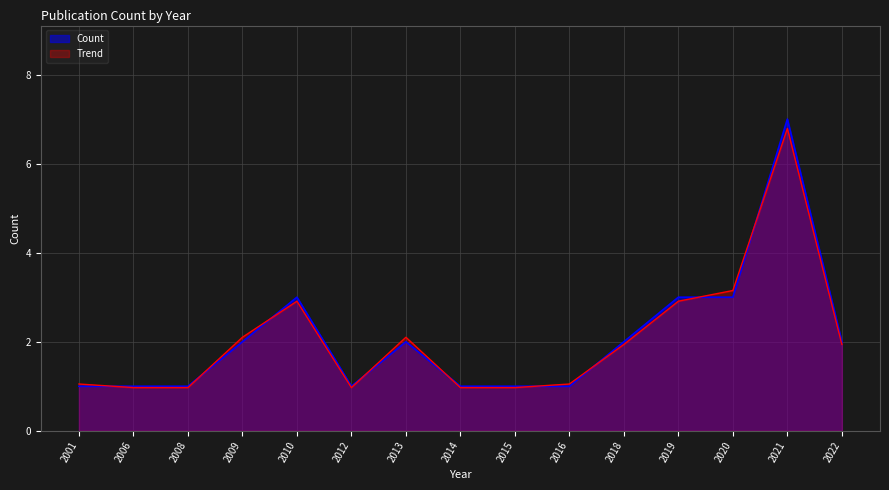

What is the greatest value displayed?

7.0